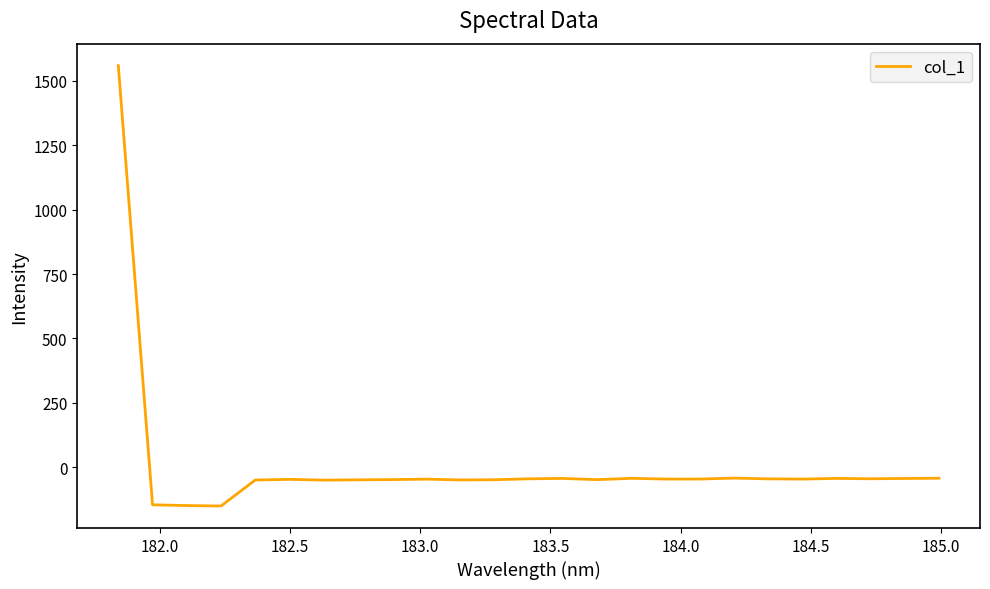

True or false: there are more than 0 points higher than both neighbors.

True